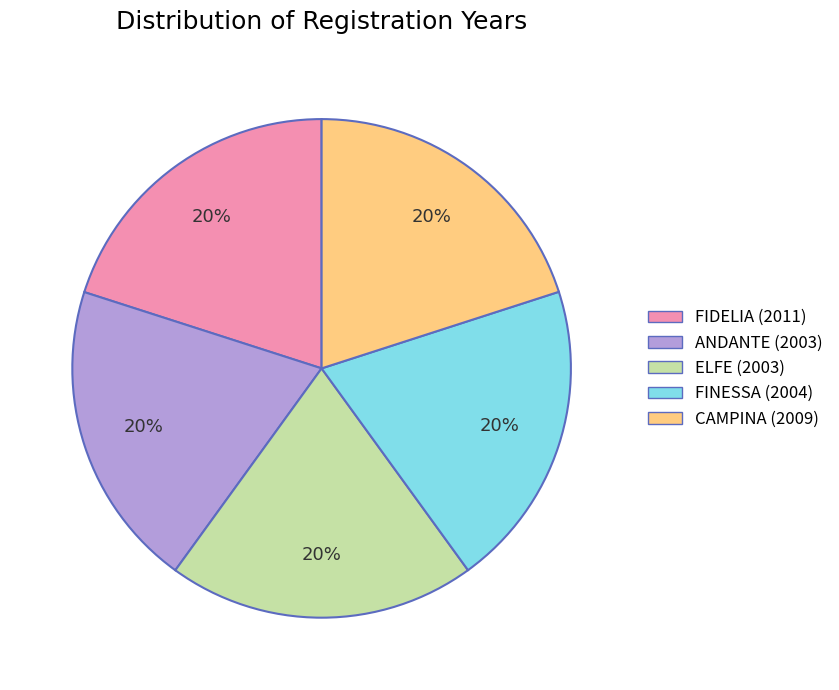

To the nearest percent, what percentage of the pie is FINESSA (2004)?

20%